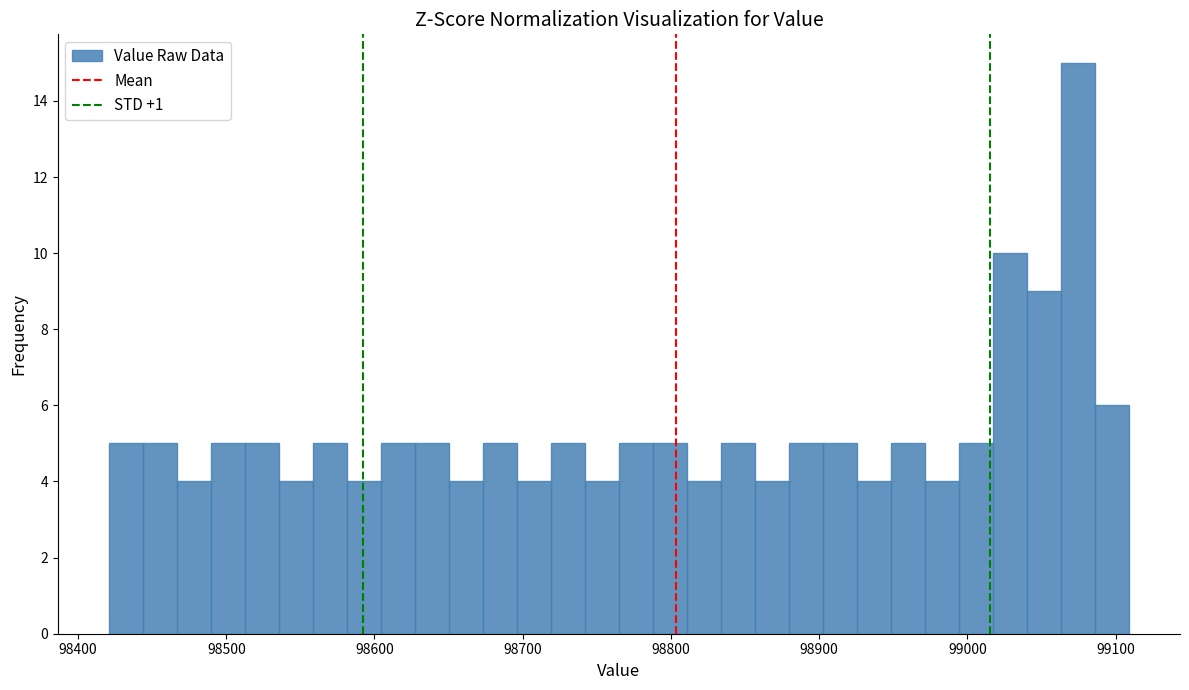

Around what value on the x-axis is the tallest bar? Give the approximate position of its centre, as read against the axis.

99070